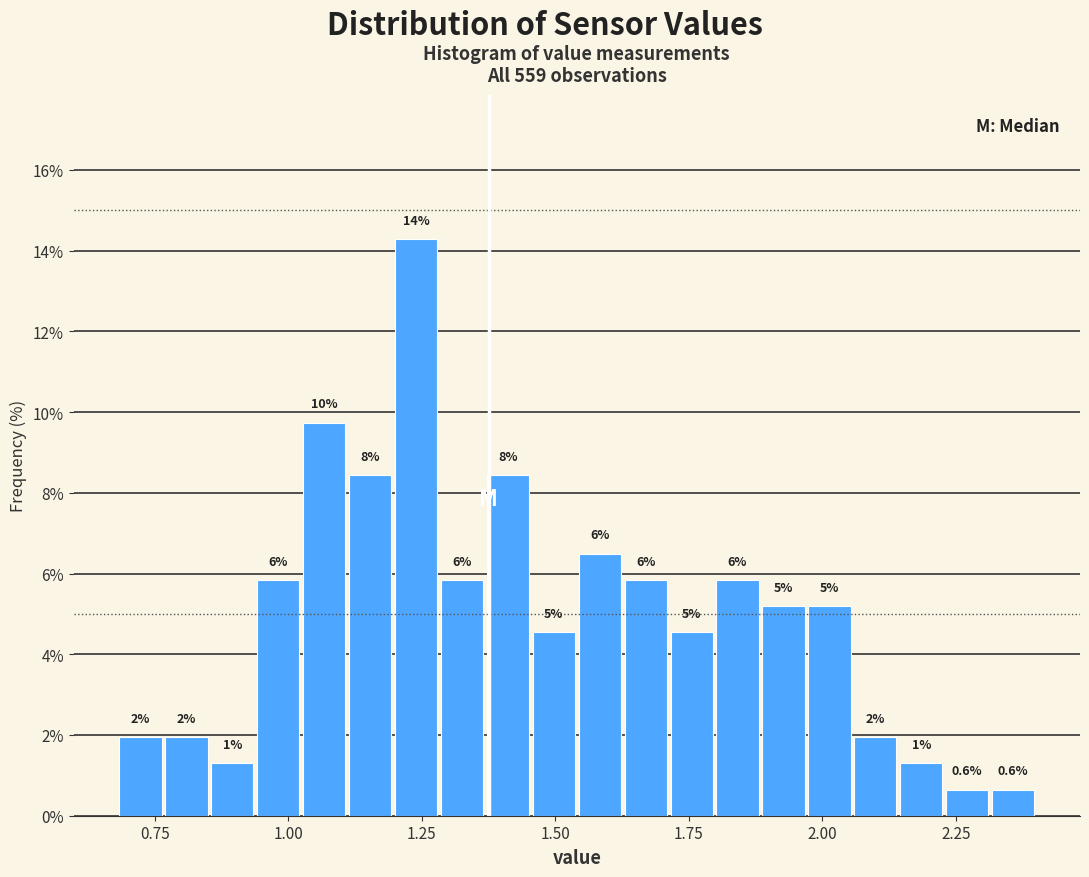

Read against the x-axis, roughly where is the centre of the tallest bar?

1.25